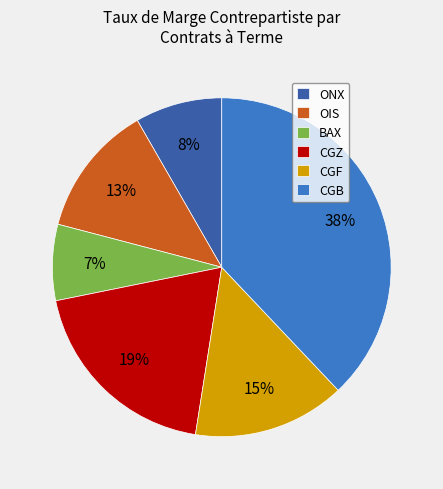

Is CGB the majority of the pie?

No